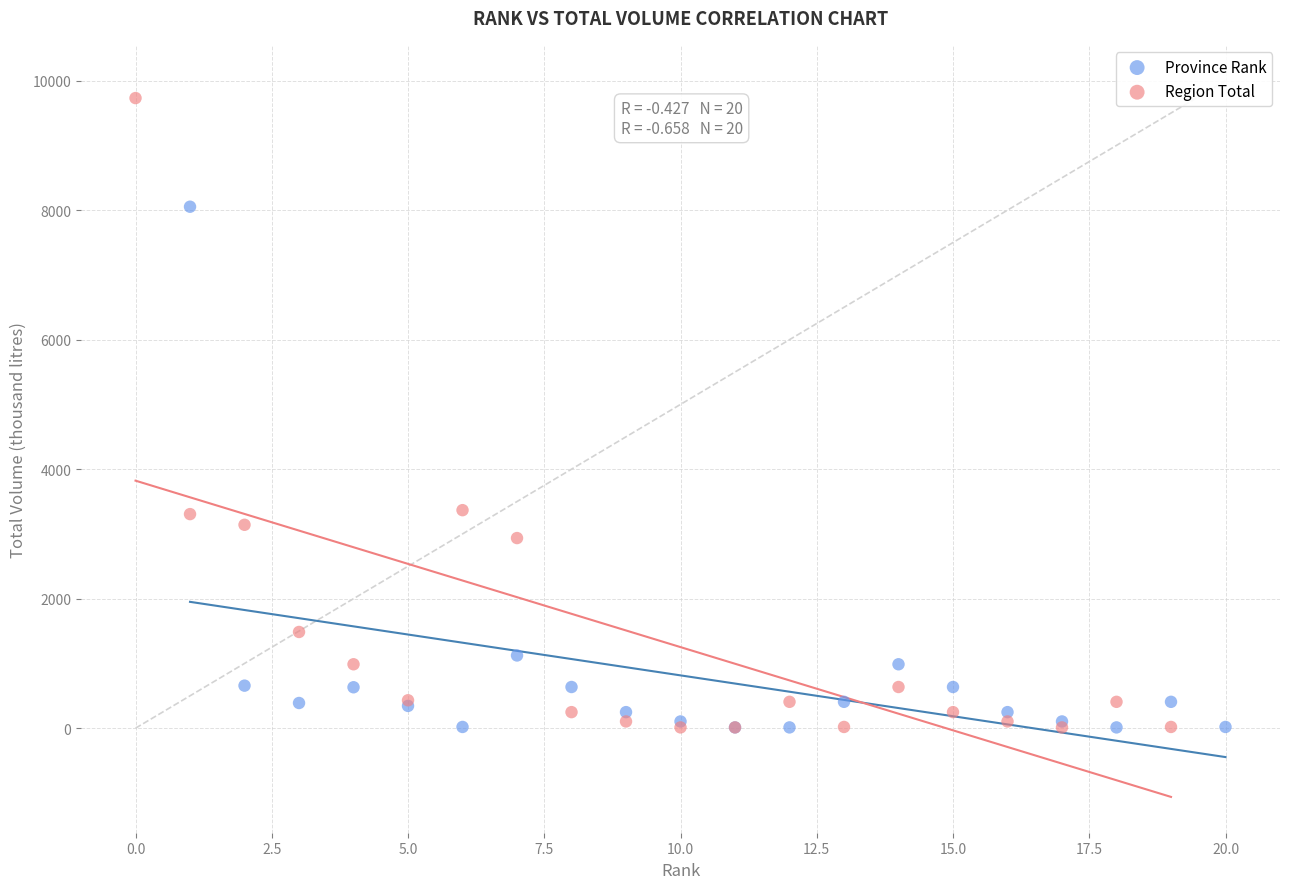

What are all the series names shown in the legend?

Province Rank, Region Total